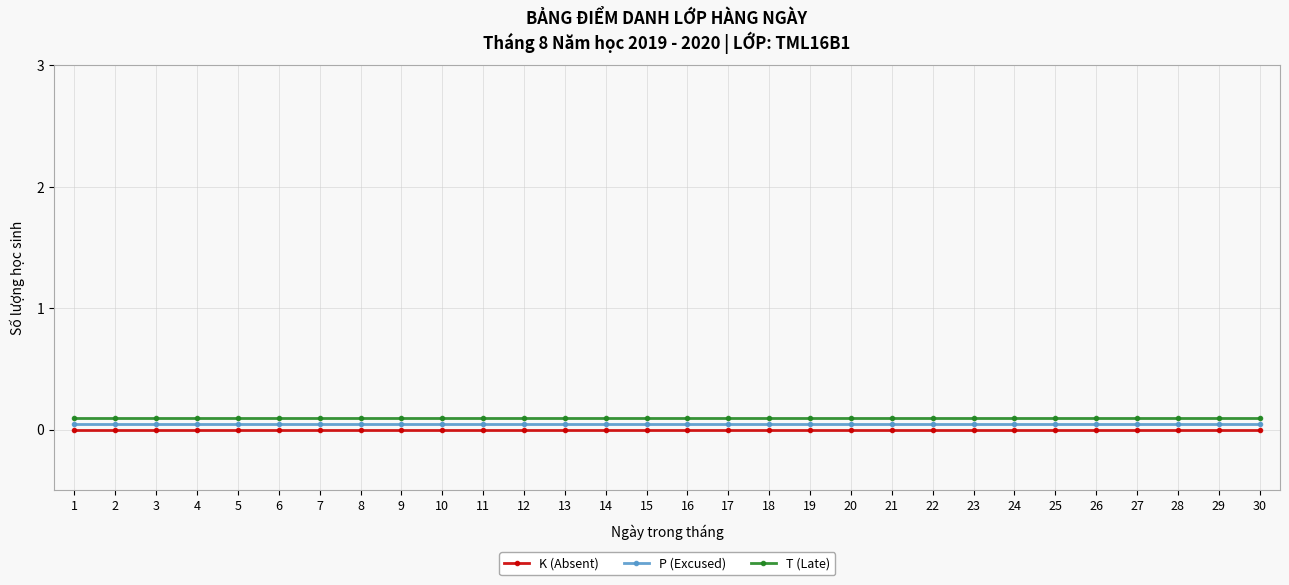

True or false: P (Excused) and K (Absent) cross at least once.

False